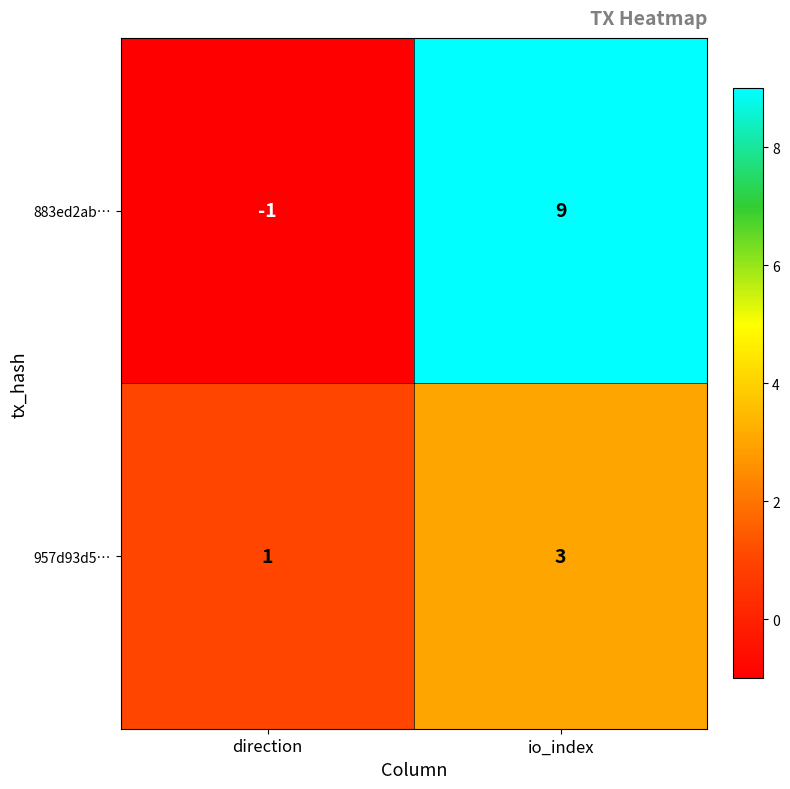

Is the value of 957d93d5… at direction greater than the value of 883ed2ab… at direction?

Yes